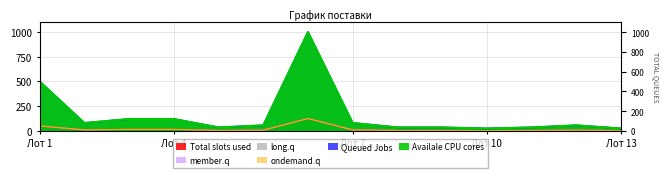

What is the lowest value of the Total slots used series?

3